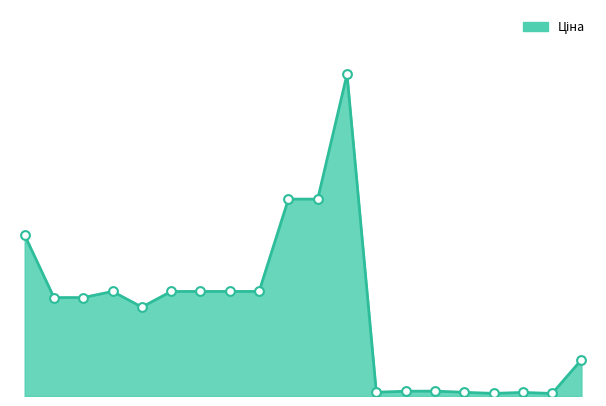

Does the chart have visible grid lines?

No